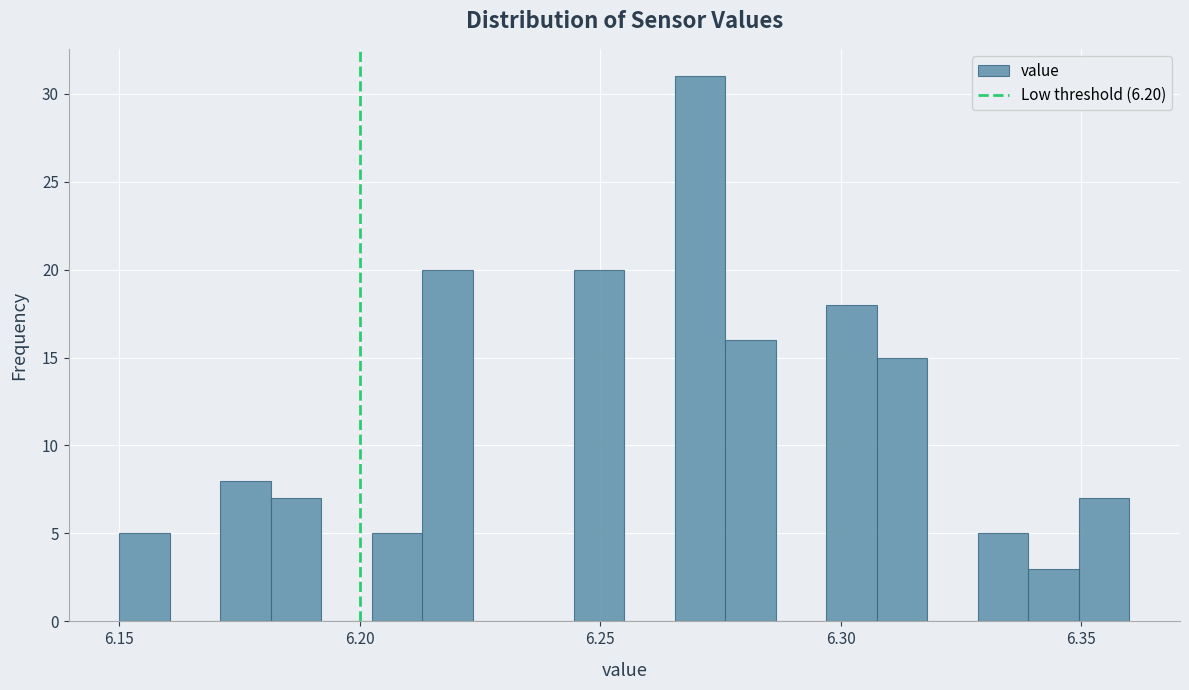

Read against the x-axis, roughly where is the centre of the tallest bar?

6.270